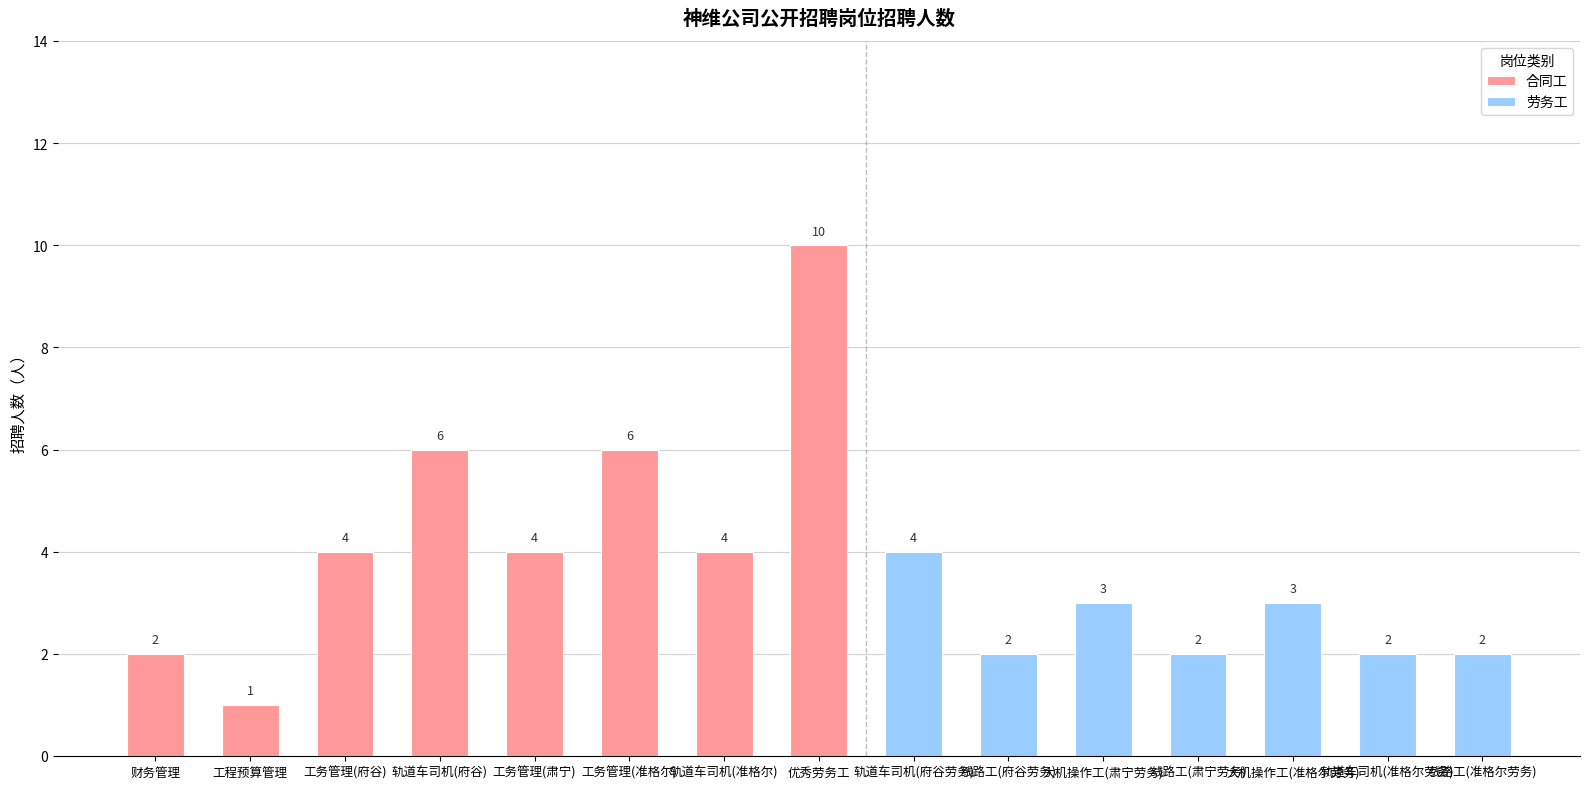

The chart shows a value of 7 at 工务管理(府谷). True or false?

False